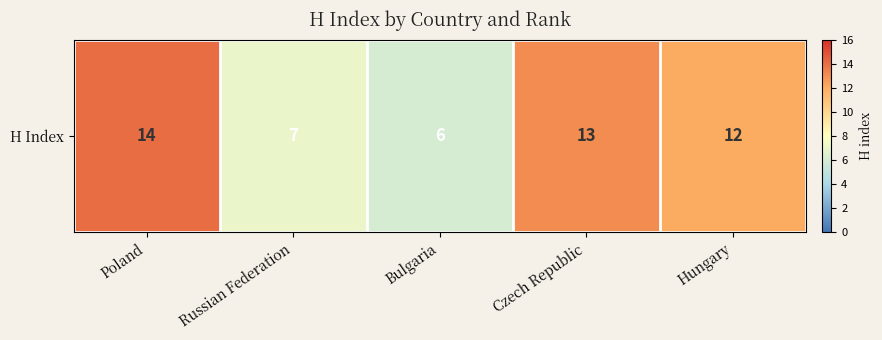

True or false: the data shows 19 at Poland.

False